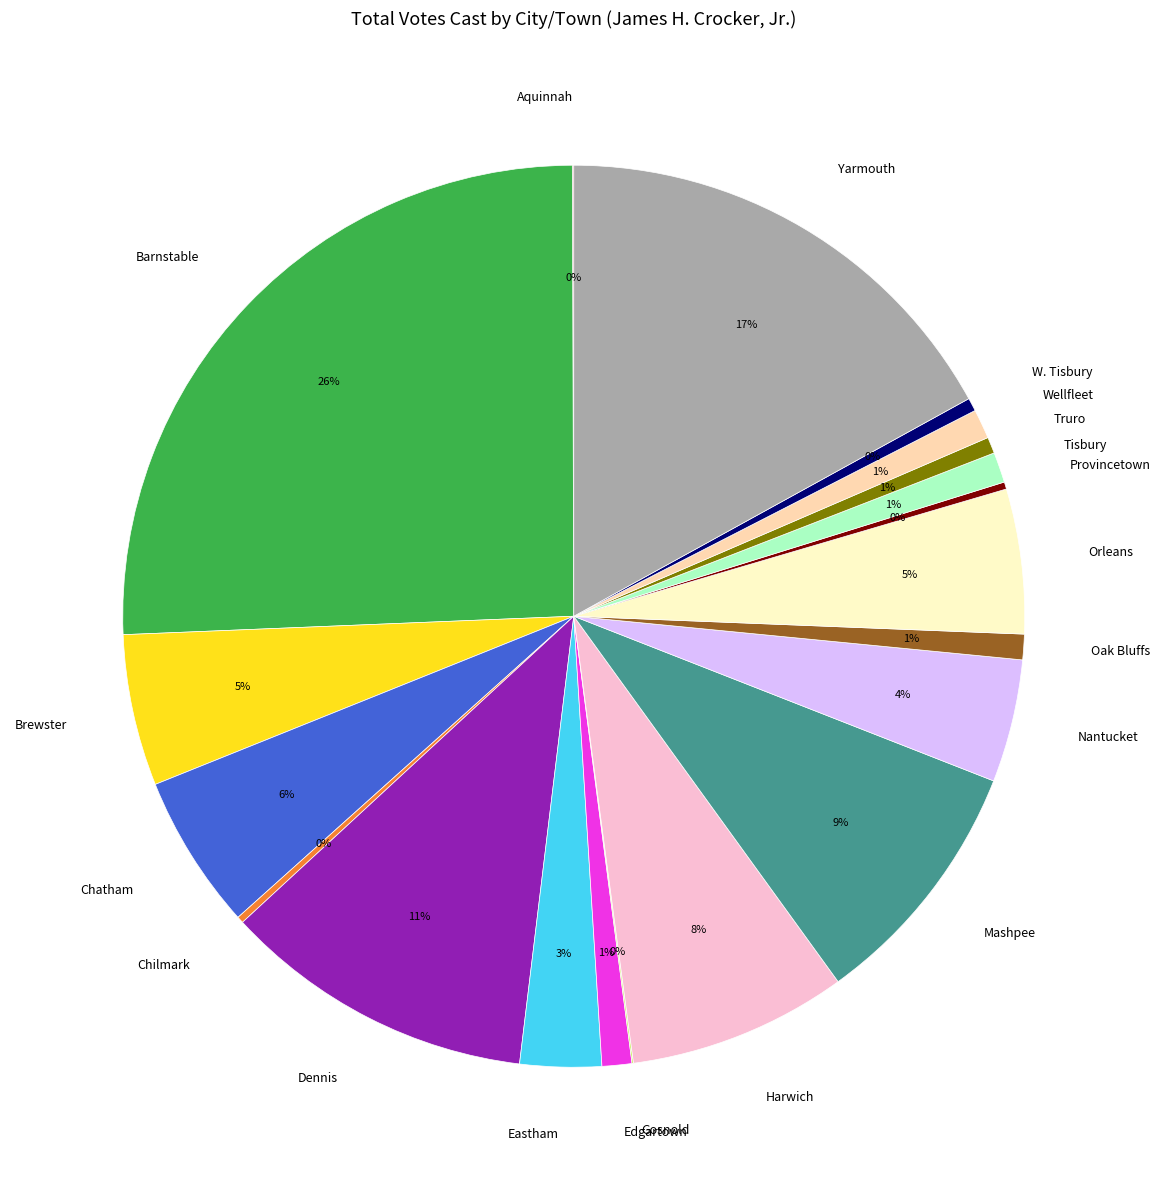

Combined, do W. Tisbury and Chatham account for over 50%?

No